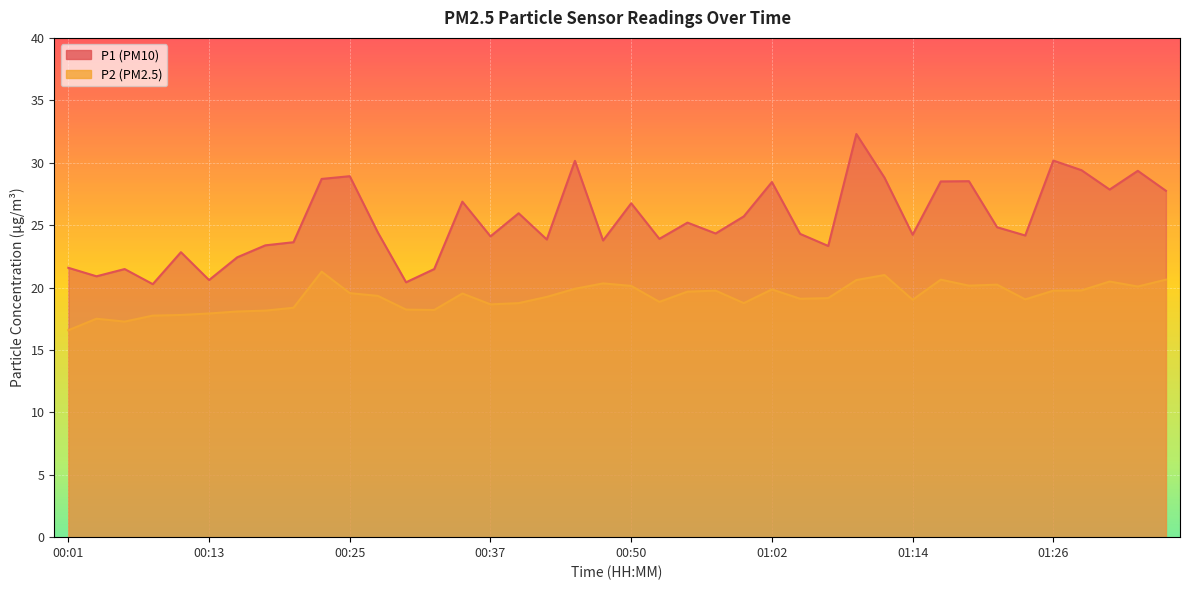

At which label is P1 closest to 26?

00:40